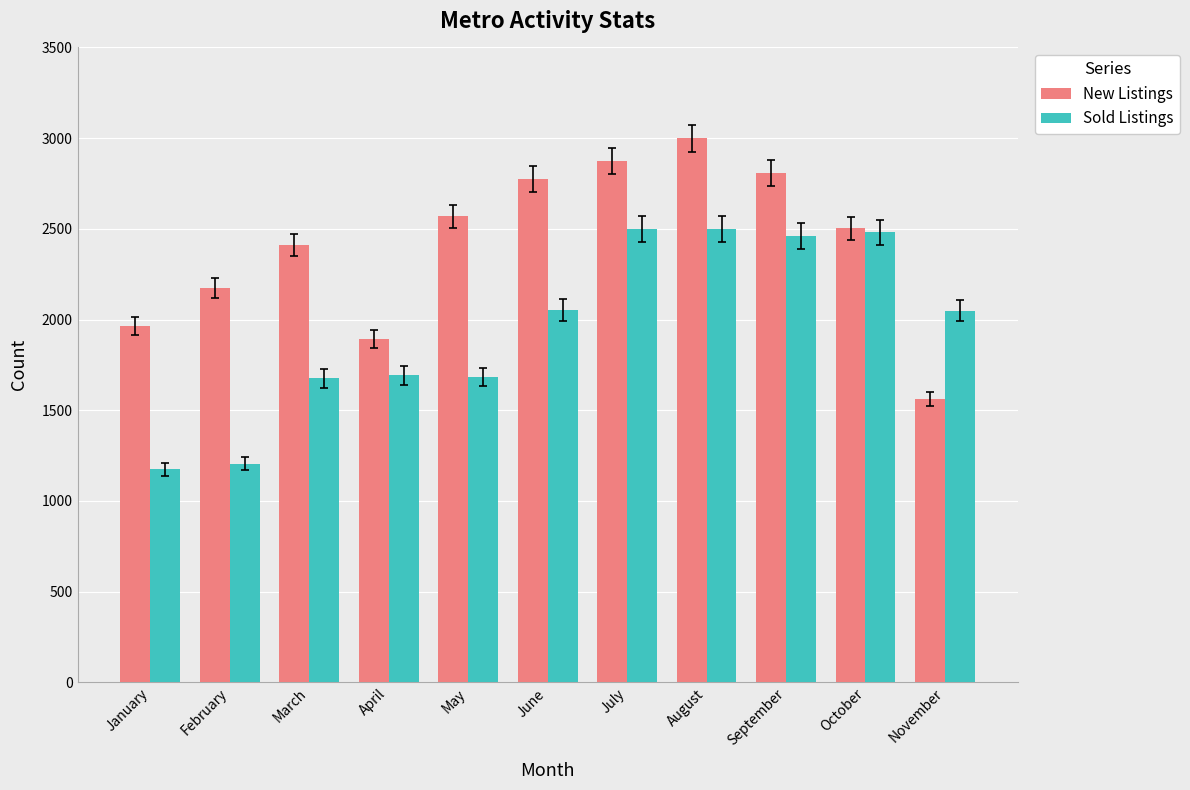

List the series in order of their overall mean, lowest first.

Sold Listings, New Listings